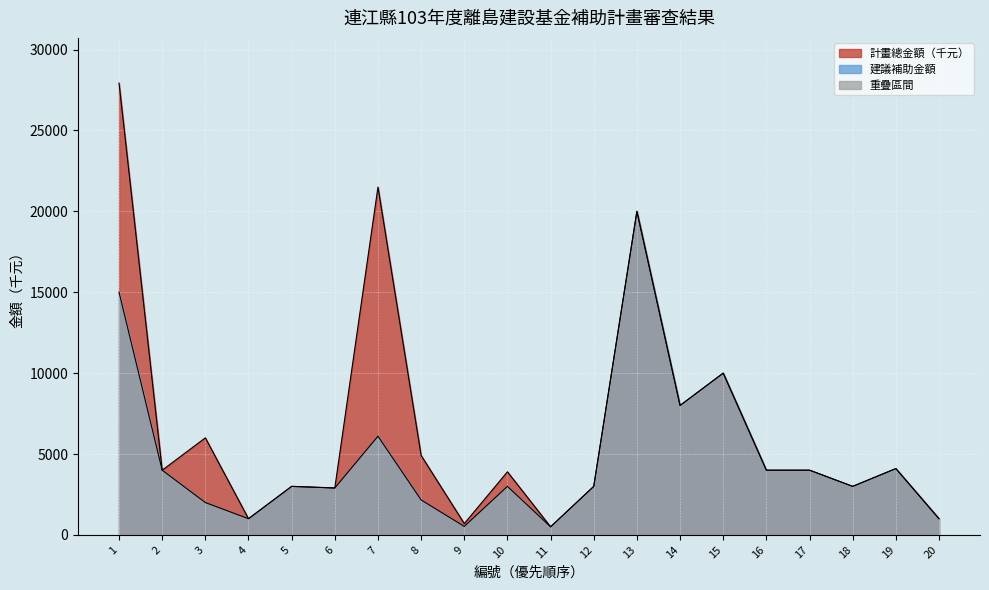

Where is the first local maximum for 計畫總金額（千元）?

3